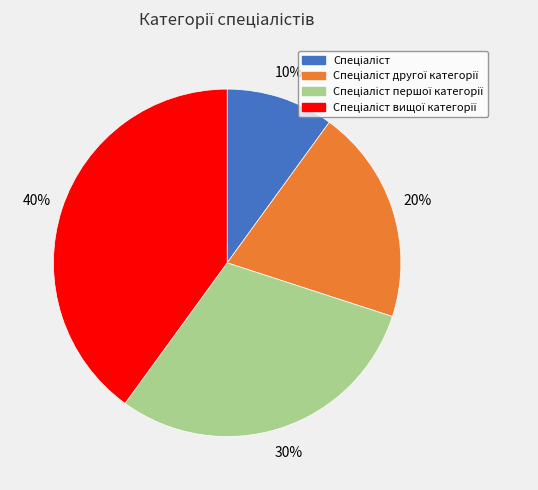

Is there any slice that represents more than half of the pie?

No